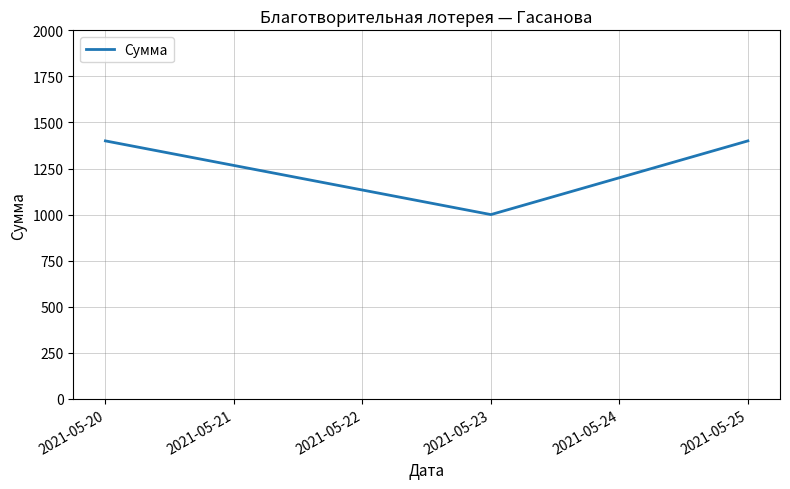

What is the average value?

1267